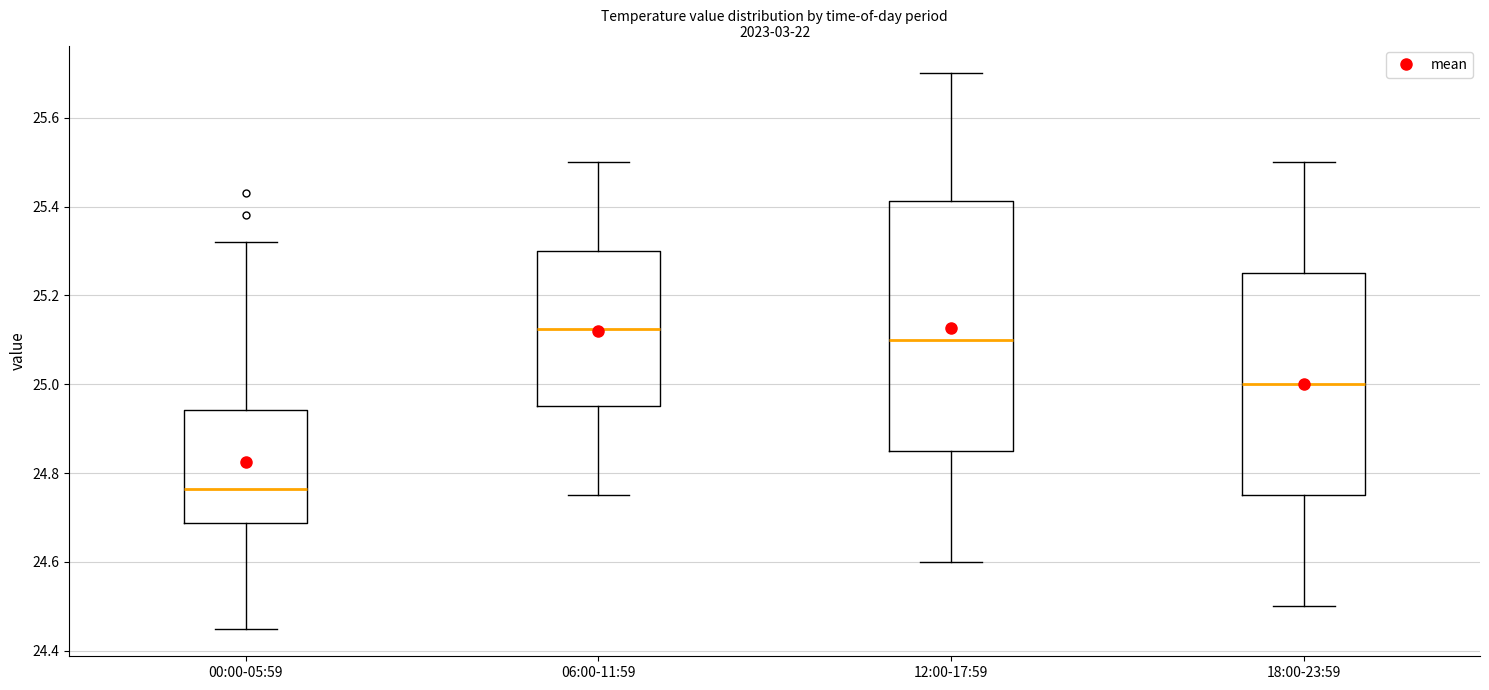

Reading left to right, read every box against the y-axis: the position of its median line, the range the box covers, and the ends of its whiskers. The values are not printed on the chart, so give them approximately, as read against the axis.

00:00-05:59: median 24.76, box 24.68 to 24.94, whiskers 24.46 to 25.32
06:00-11:59: median 25.12, box 24.96 to 25.30, whiskers 24.76 to 25.50
12:00-17:59: median 25.10, box 24.86 to 25.42, whiskers 24.60 to 25.70
18:00-23:59: median 25.00, box 24.76 to 25.26, whiskers 24.50 to 25.50